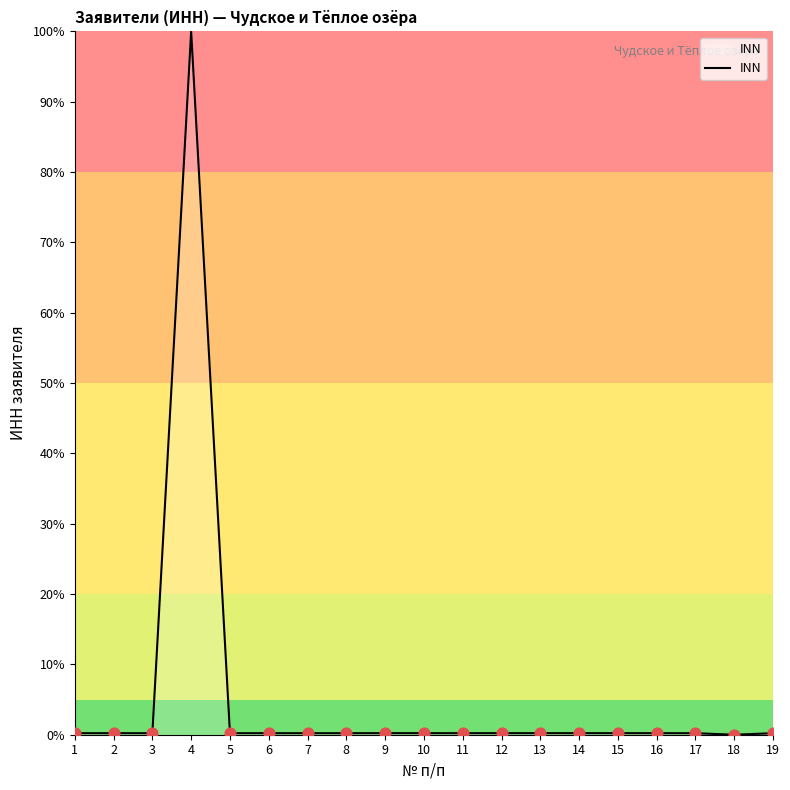

What is the difference between the maximum and minimum values?

100.0